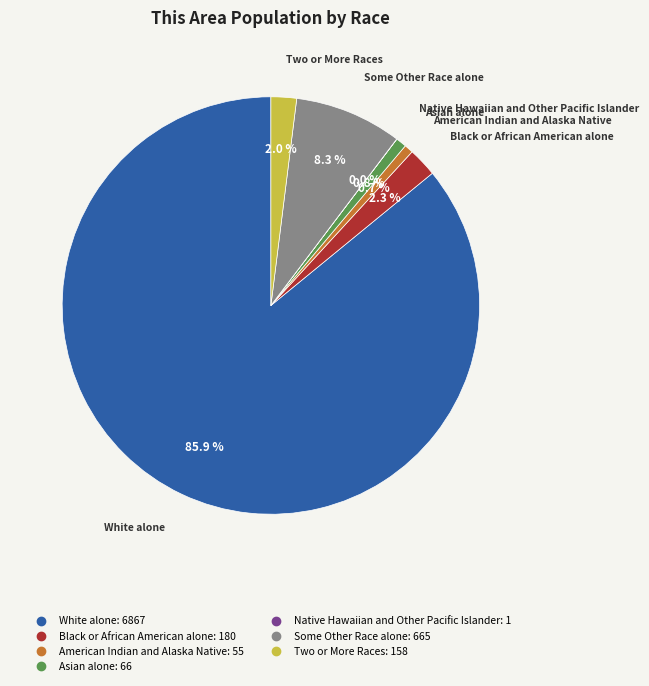

What percentage is NOT represented by White alone?

14.1%